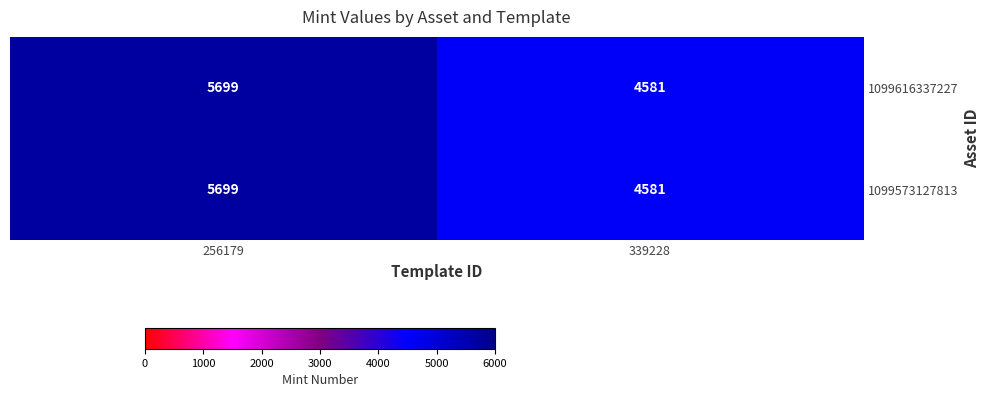

Is it true that 1099573127813 equals 9931 at 256179?

False